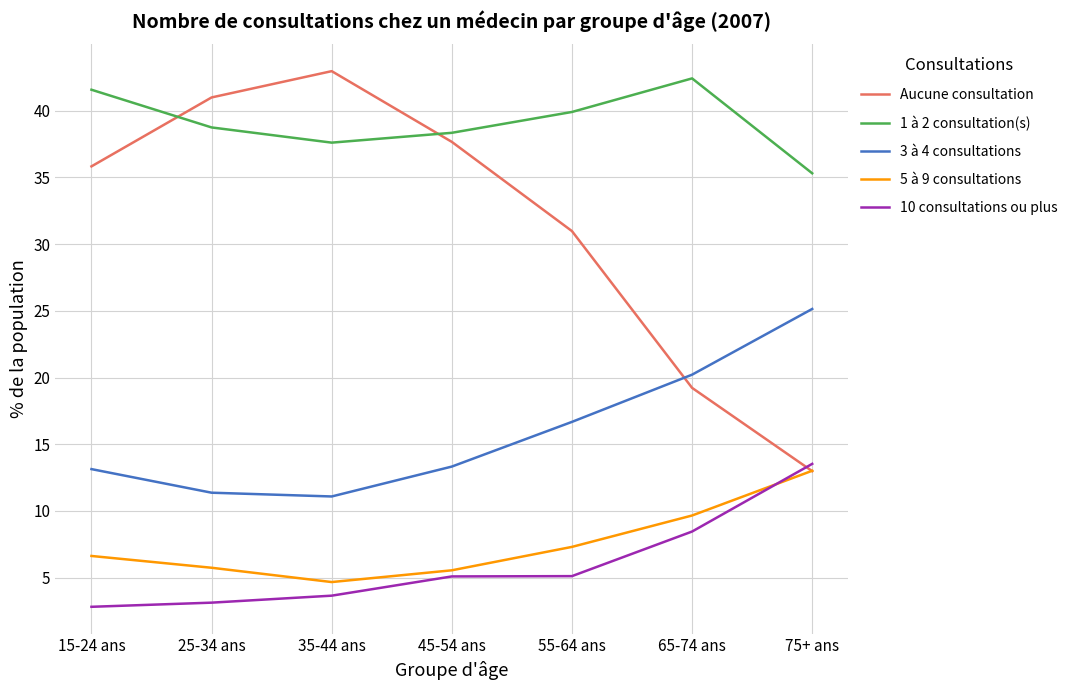

True or false: 3 à 4 consultations has a value of 6.4 at 65-74 ans.

False